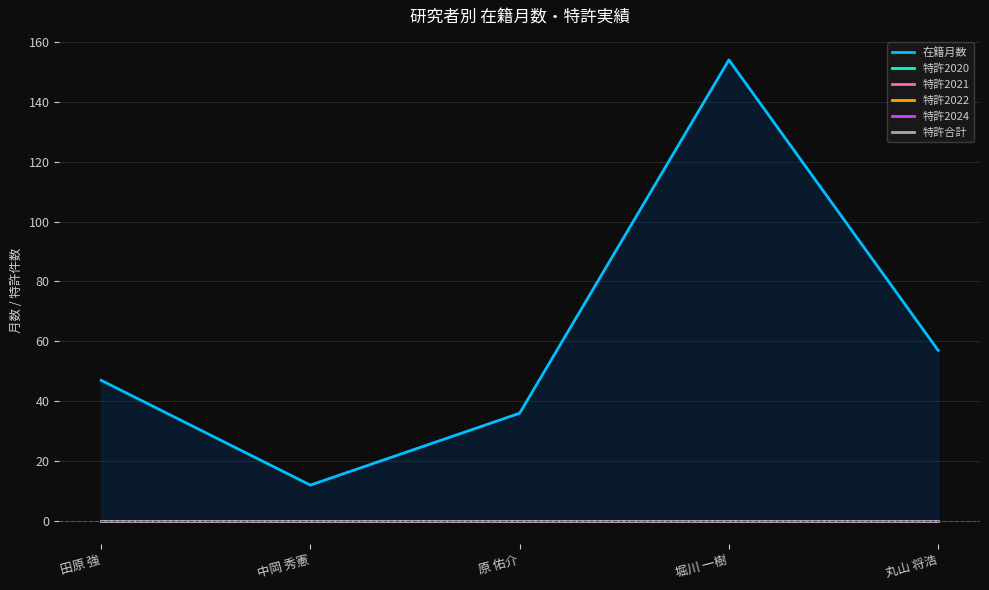

What position from the right is 中岡 秀憲?

4